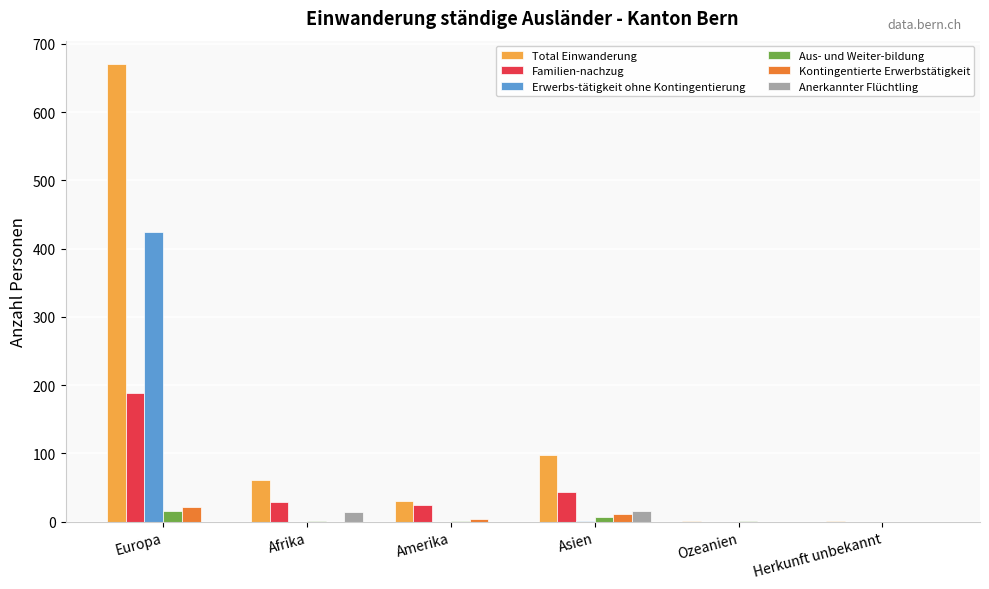

Is it true that Kontingentierte Erwerbstätigkeit equals 0 at Afrika?

True